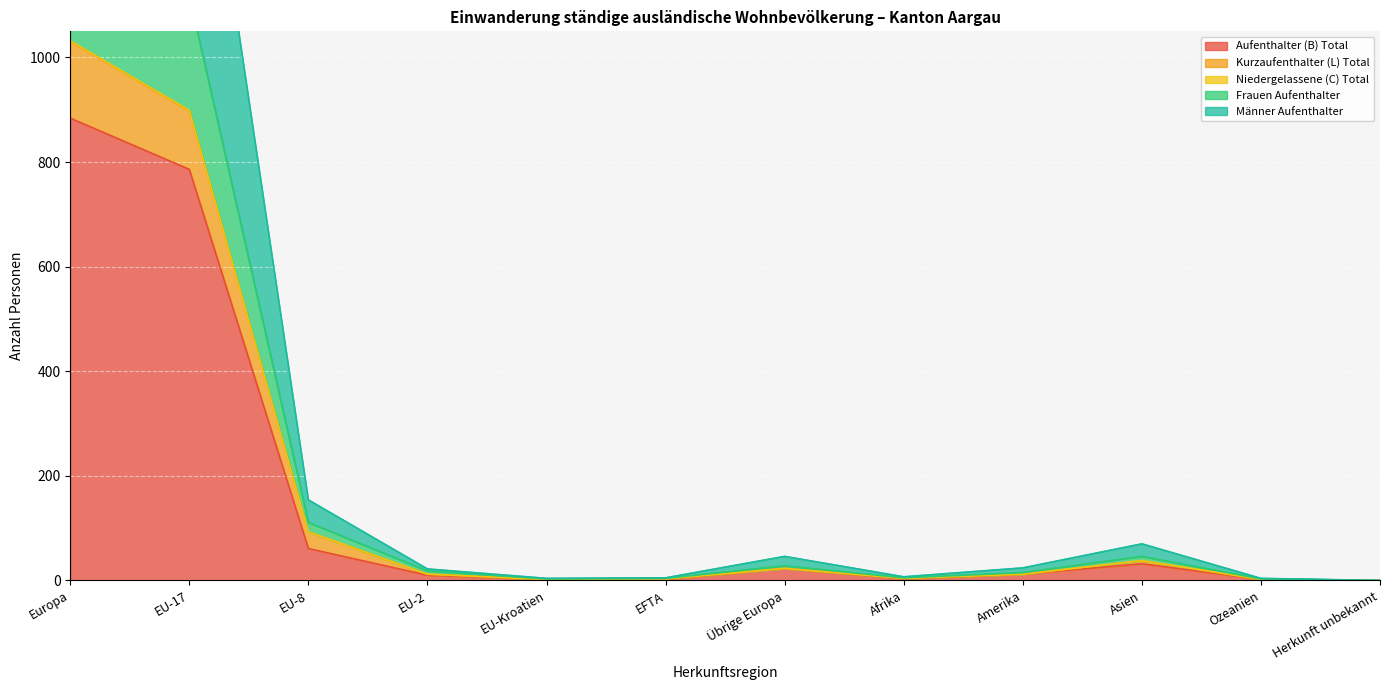

Rank the categories by Männer Aufenthalter value from lowest to highest.

Herkunft unbekannt, EU-Kroatien, Ozeanien, EFTA, Afrika, EU-2, Amerika, Übrige Europa, Asien, EU-8, EU-17, Europa